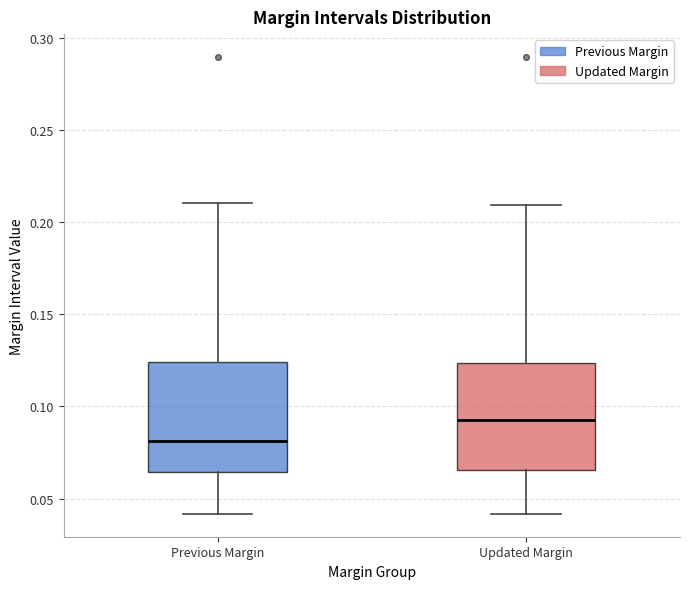

Reading left to right, read every box against the y-axis: the position of its median line, the range the box covers, and the ends of its whiskers. The values are not printed on the chart, so give them approximately, as read against the axis.

Previous Margin: median 0.080, box 0.065 to 0.125, whiskers 0.040 to 0.210
Updated Margin: median 0.095, box 0.065 to 0.125, whiskers 0.040 to 0.210